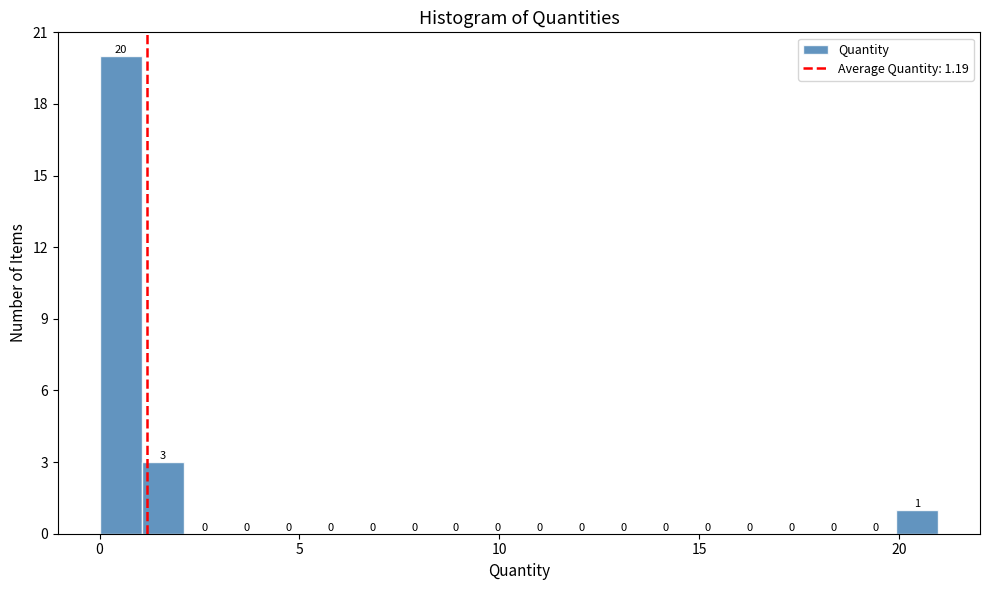

Around what value on the x-axis is the tallest bar? Give the approximate position of its centre, as read against the axis.

0.5